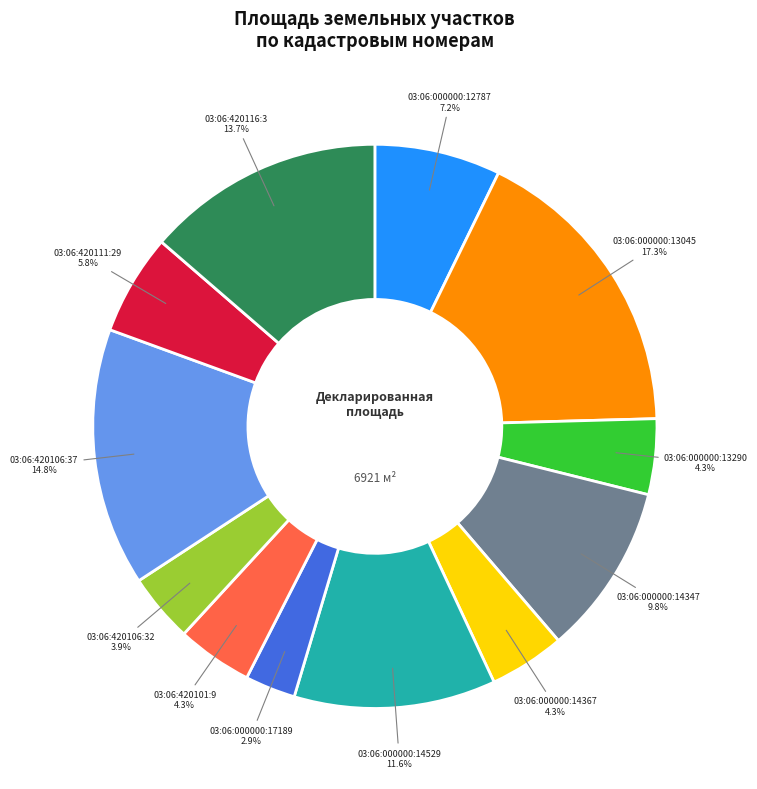

Which slice is the largest?

03:06:000000:13045